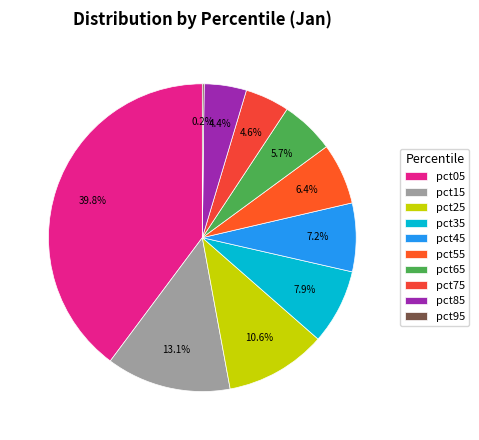

Count the number of slices in the pie.

10